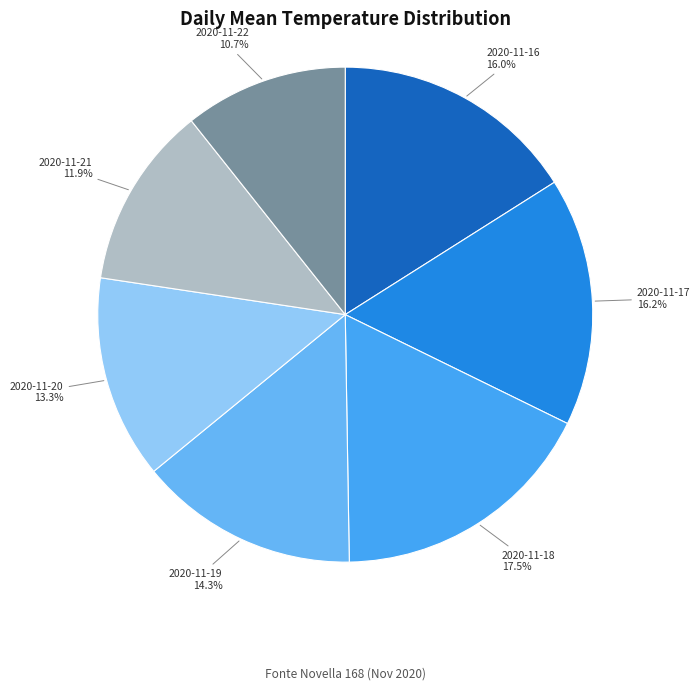

What is the smallest slice in the pie chart?

2020-11-22